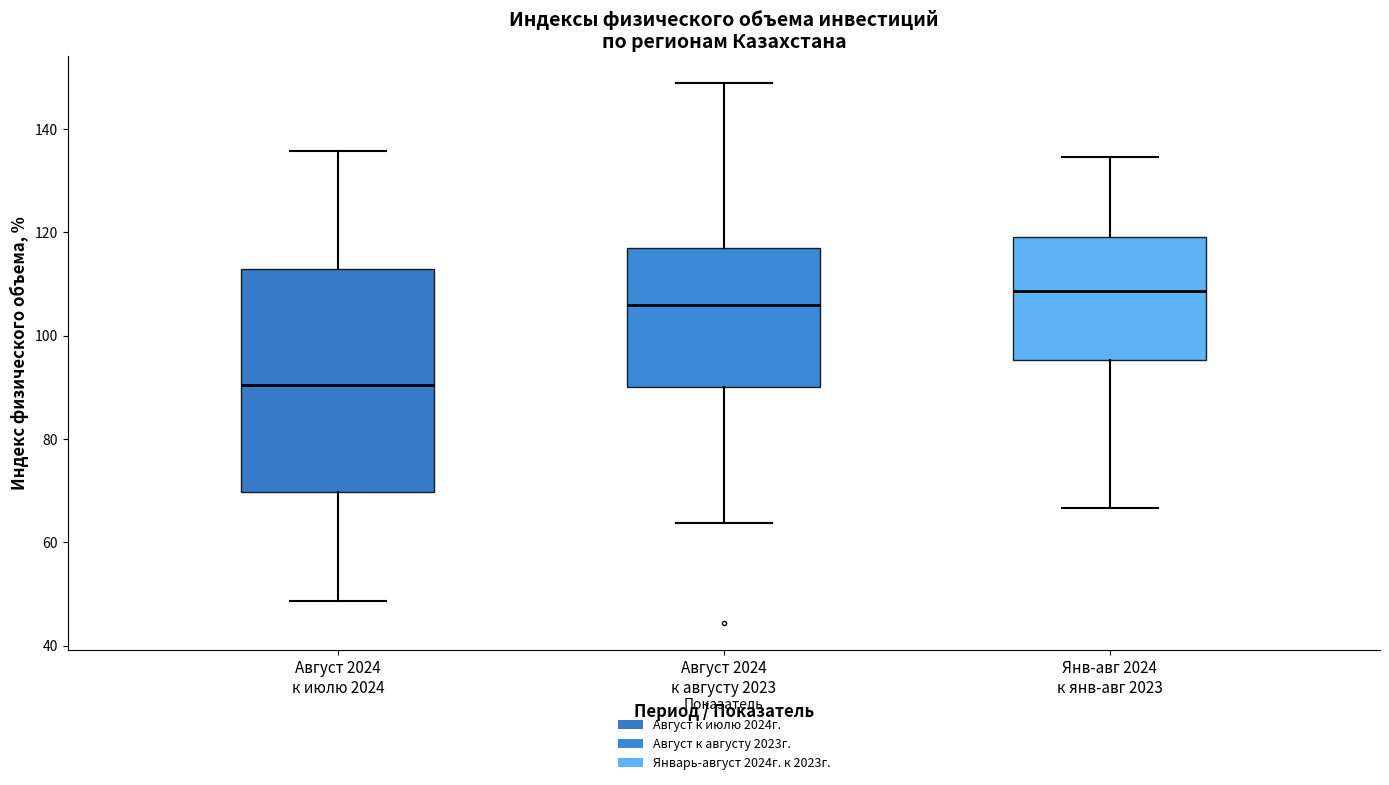

Comparing the boxes themselves (not the whiskers), which one is the tallest?

Август 2024 к июлю 2024